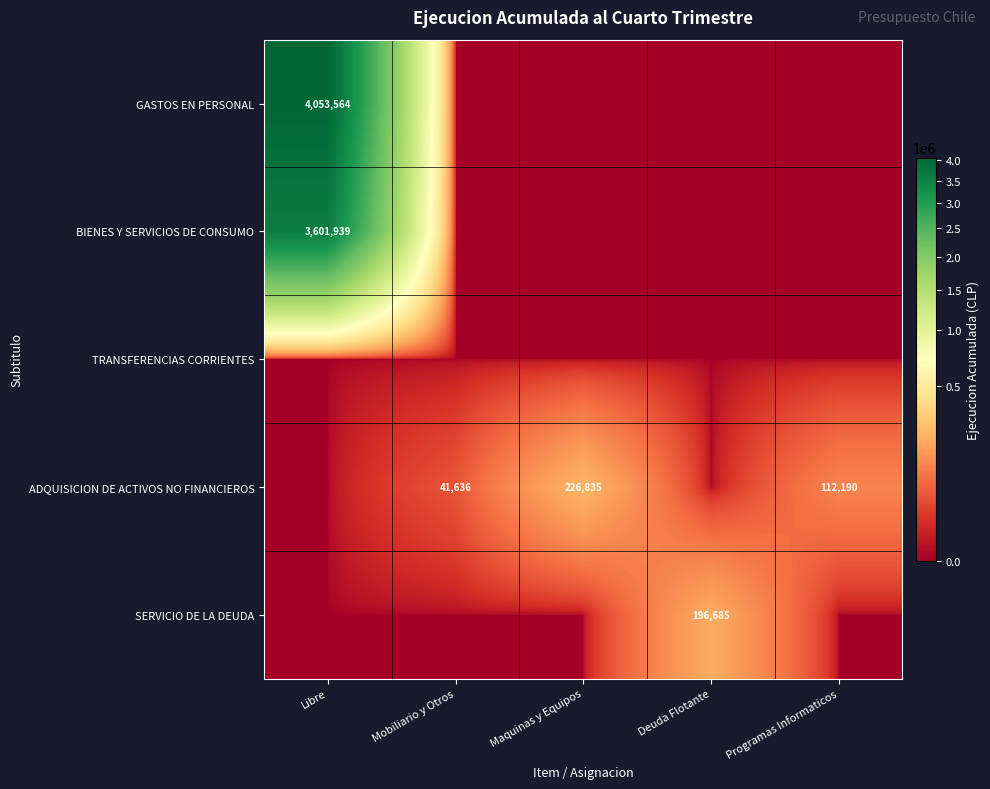

The ADQUISICION DE ACTIVOS NO FINANCIEROS series shows 65624 at Programas Informaticos. True or false?

False